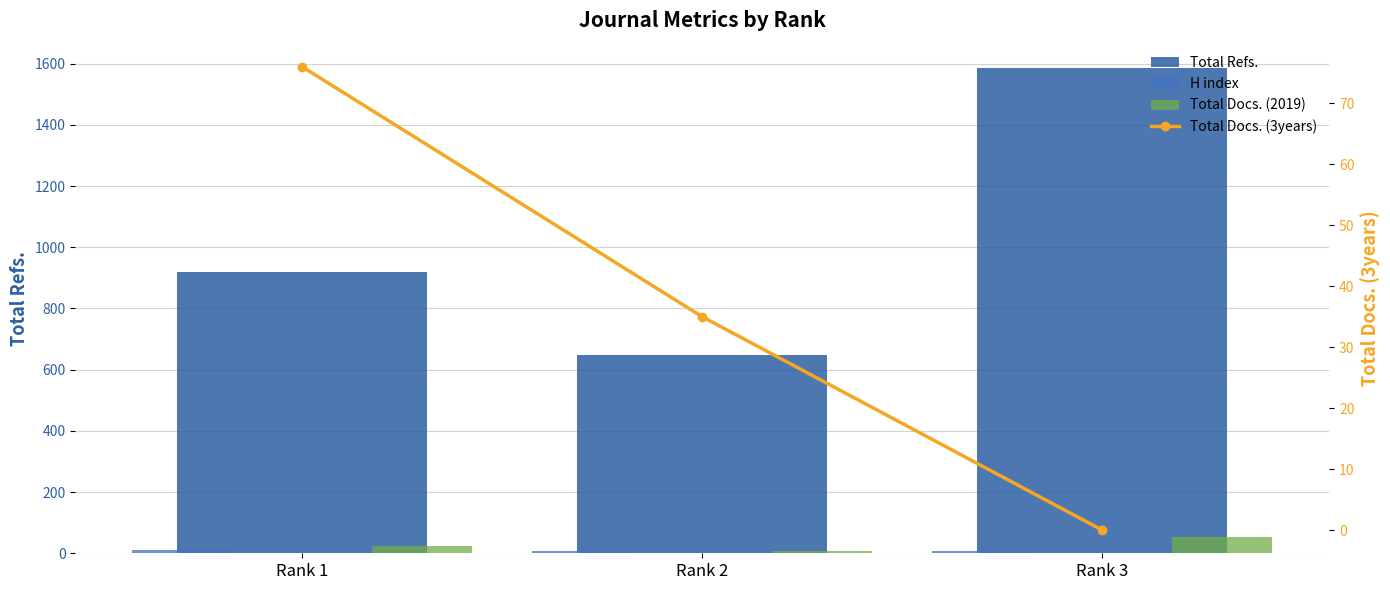

At how many categories does at least one series exceed 1039?

1